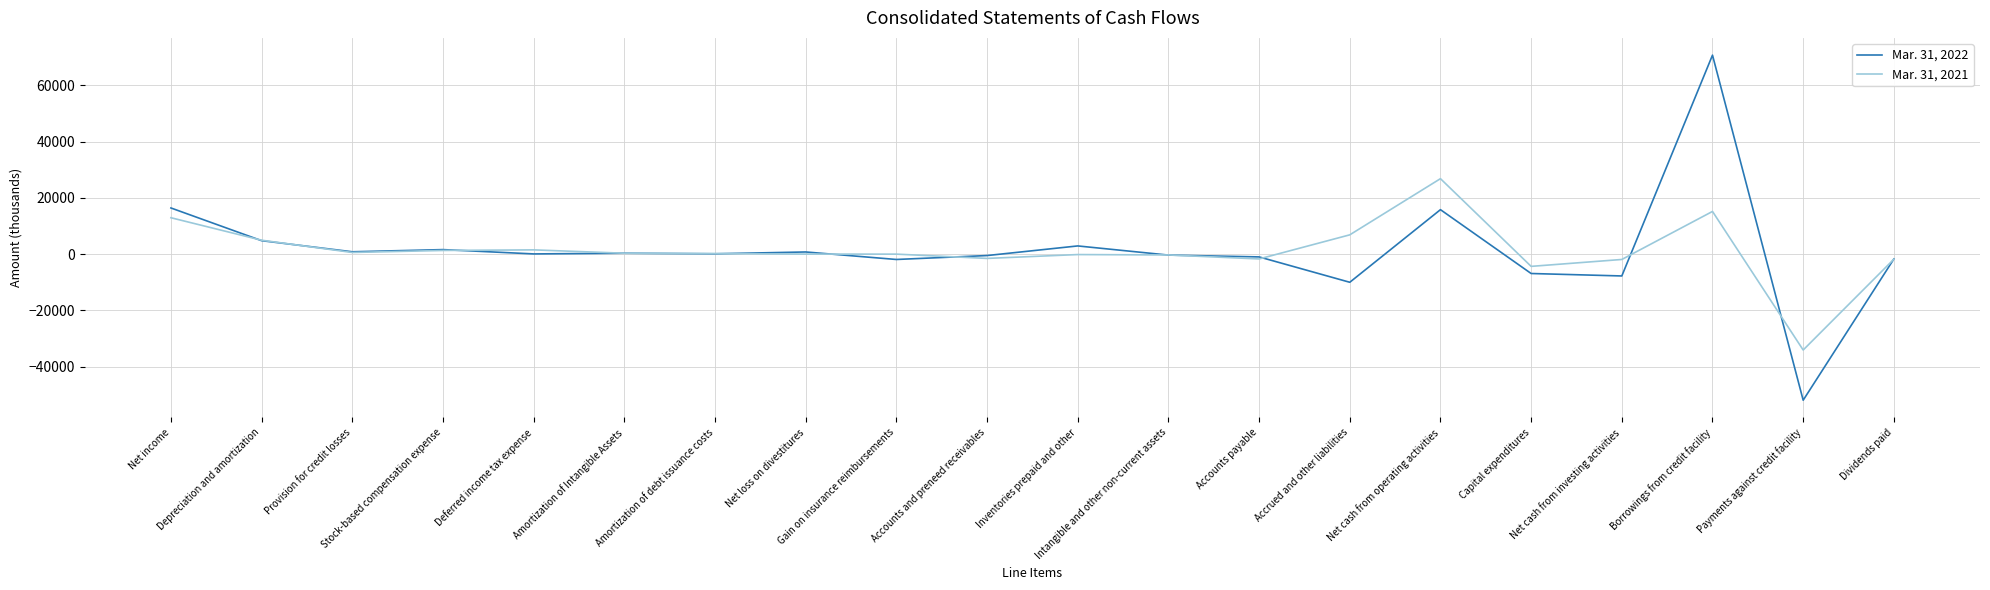

Does the chart display data point markers on the line(s)?

No